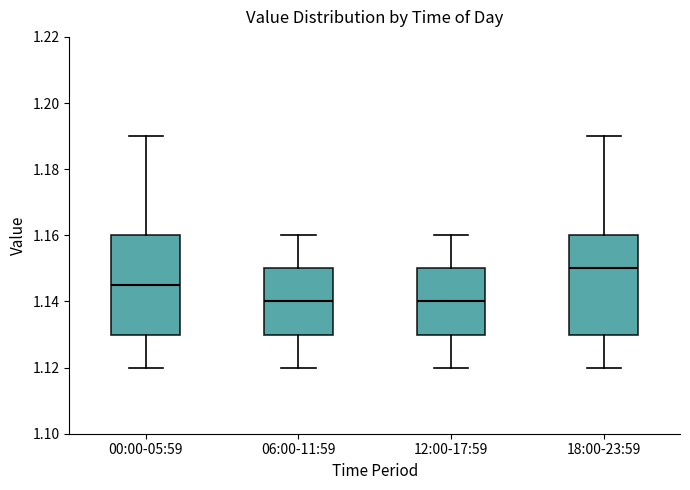

Where does the upper whisker of the box for 00:00-05:59 end on the y-axis? The values are not printed on the chart, so give them approximately, as read against the axis.

1.190